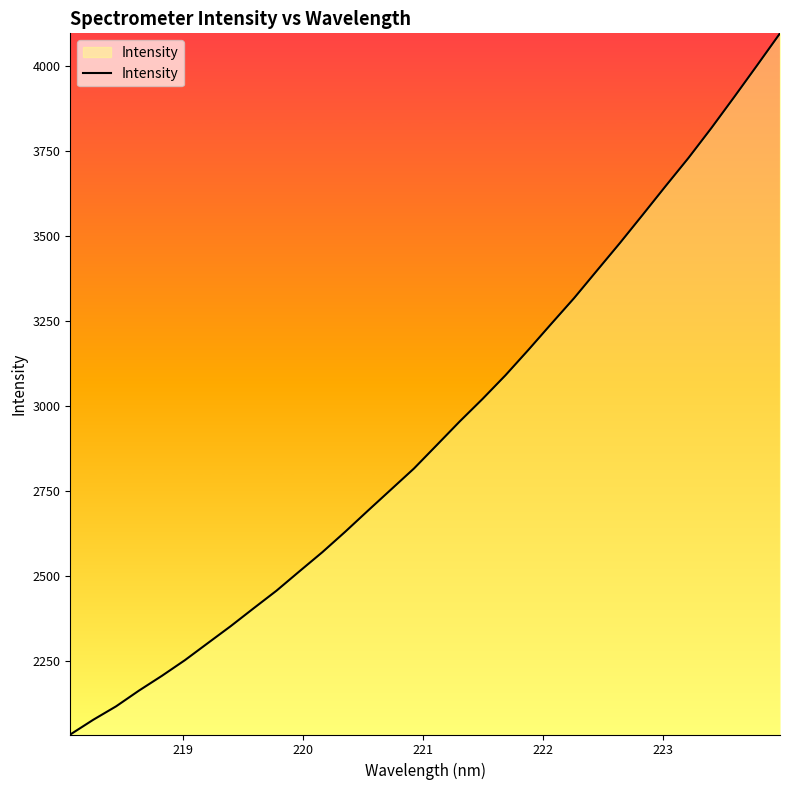

What is the difference between the maximum and minimum values?

2063.4